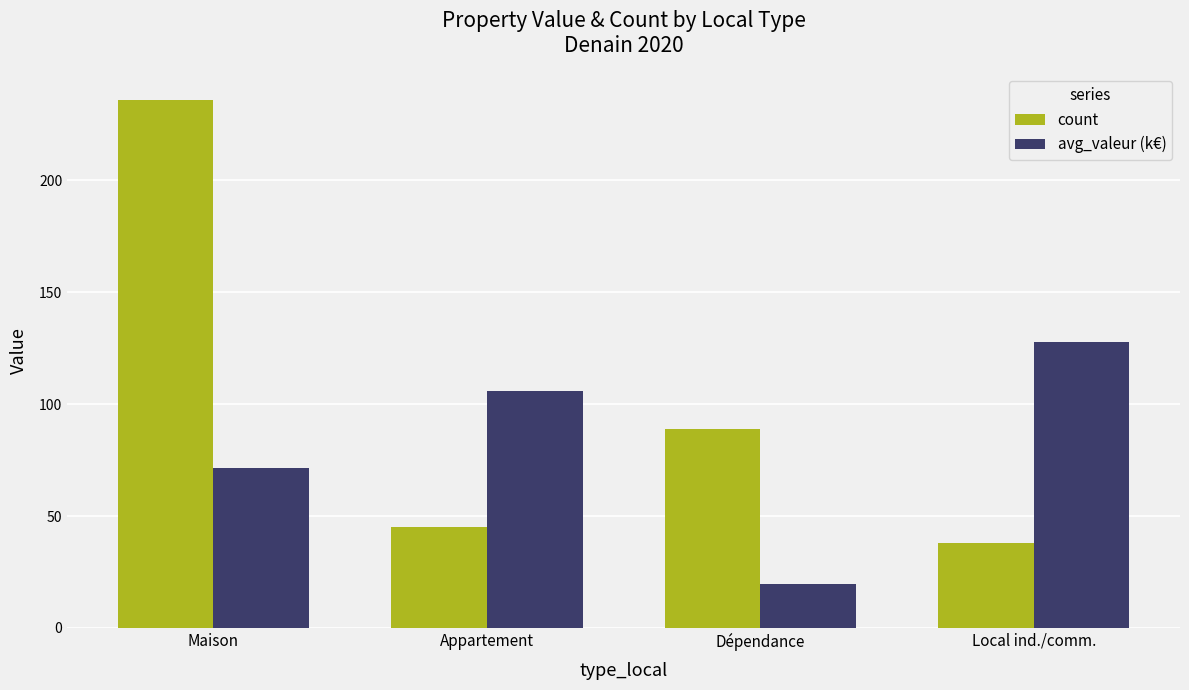

Rank the series by their average value, from highest to lowest.

count, avg_valeur (k€)